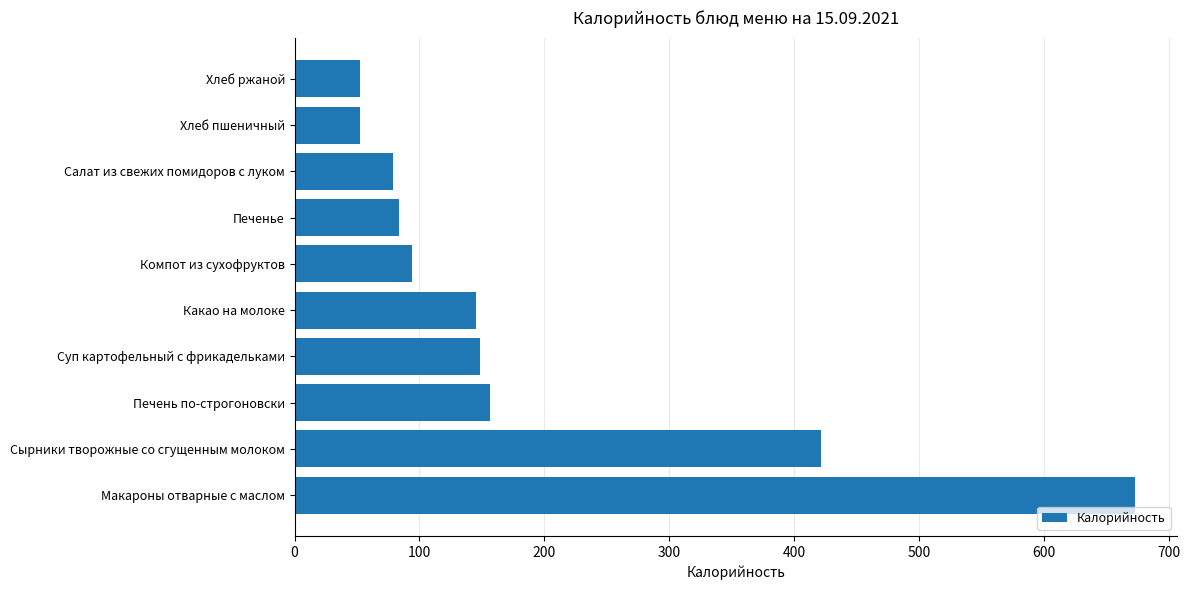

What is the minimum value shown in the chart?

52.2